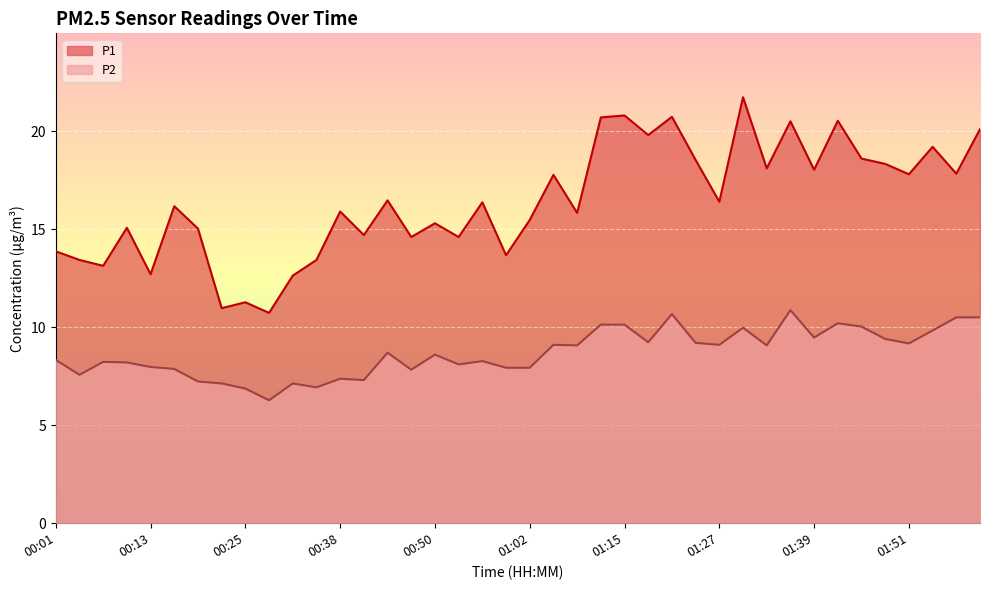

How many interior local valleys does the P1 series have?

15